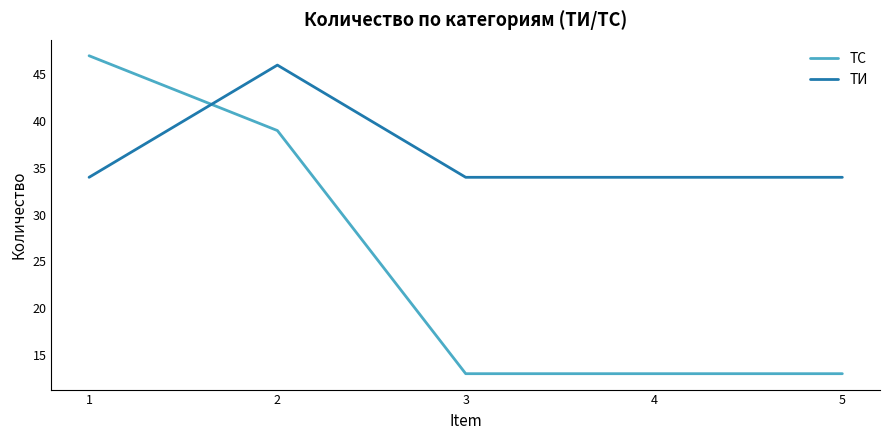

Which series has the largest total across all categories?

ТИ